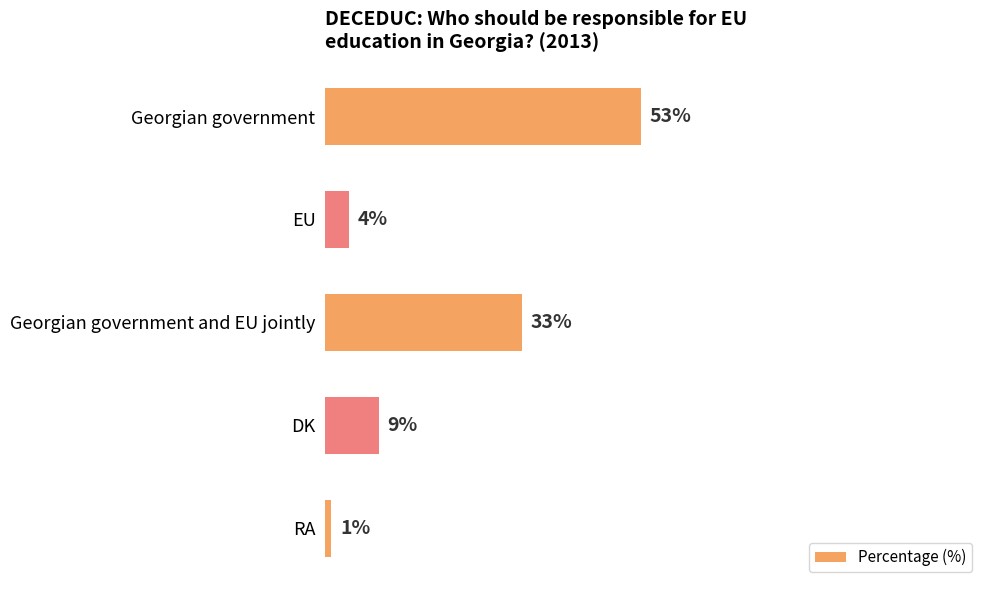

Rank the categories by value from lowest to highest.

RA, EU, DK, Georgian government and EU jointly, Georgian government